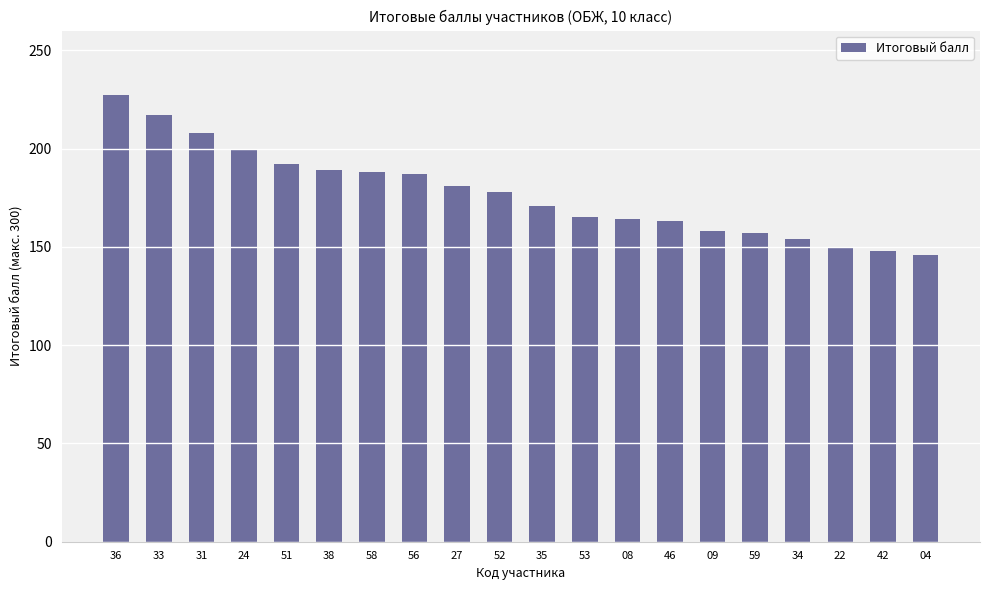

True or false: the data shows 101 at 27.

False